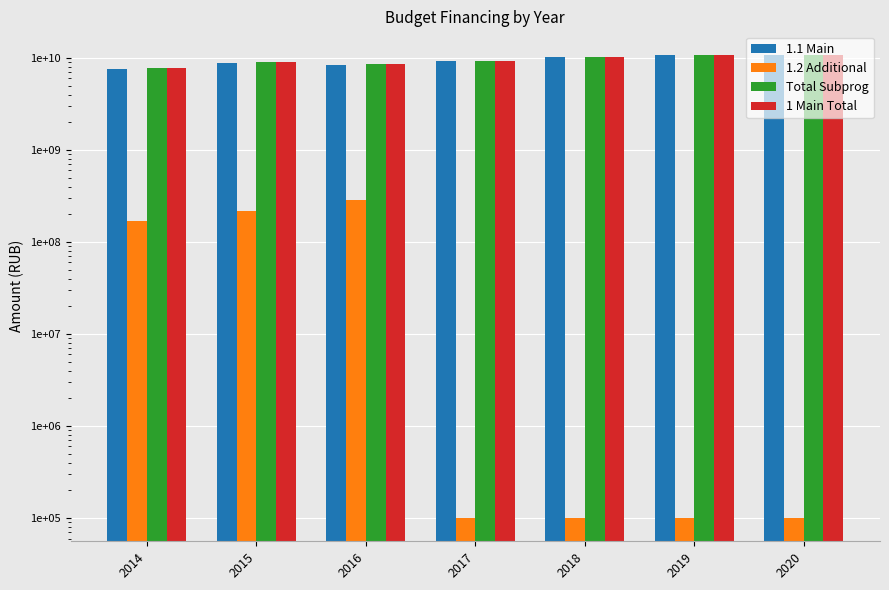

What is the minimum value for 1 Main Total?

7839427400